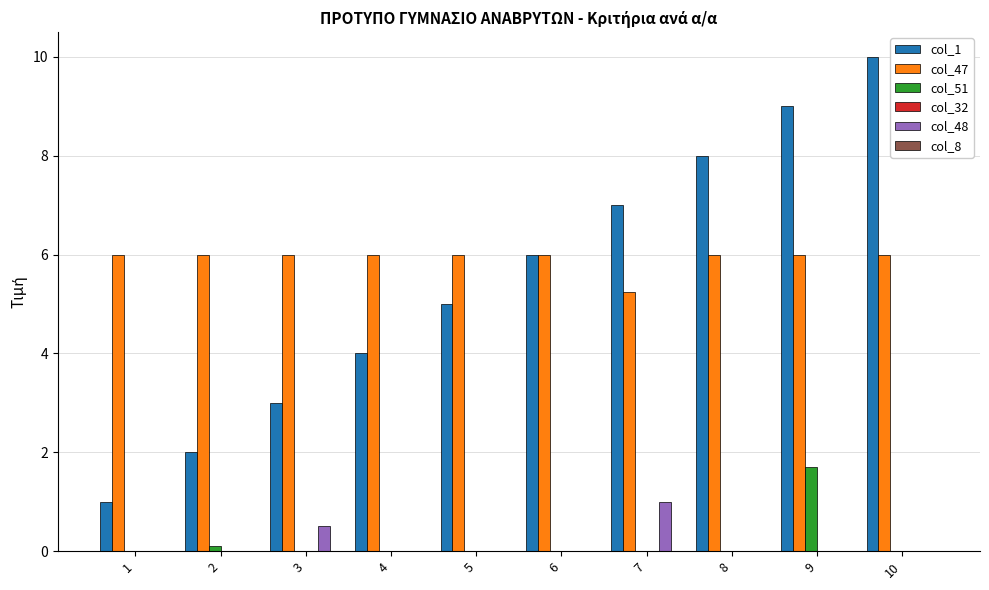

What is the difference between the col_1 values at 2 and 6?

4.0